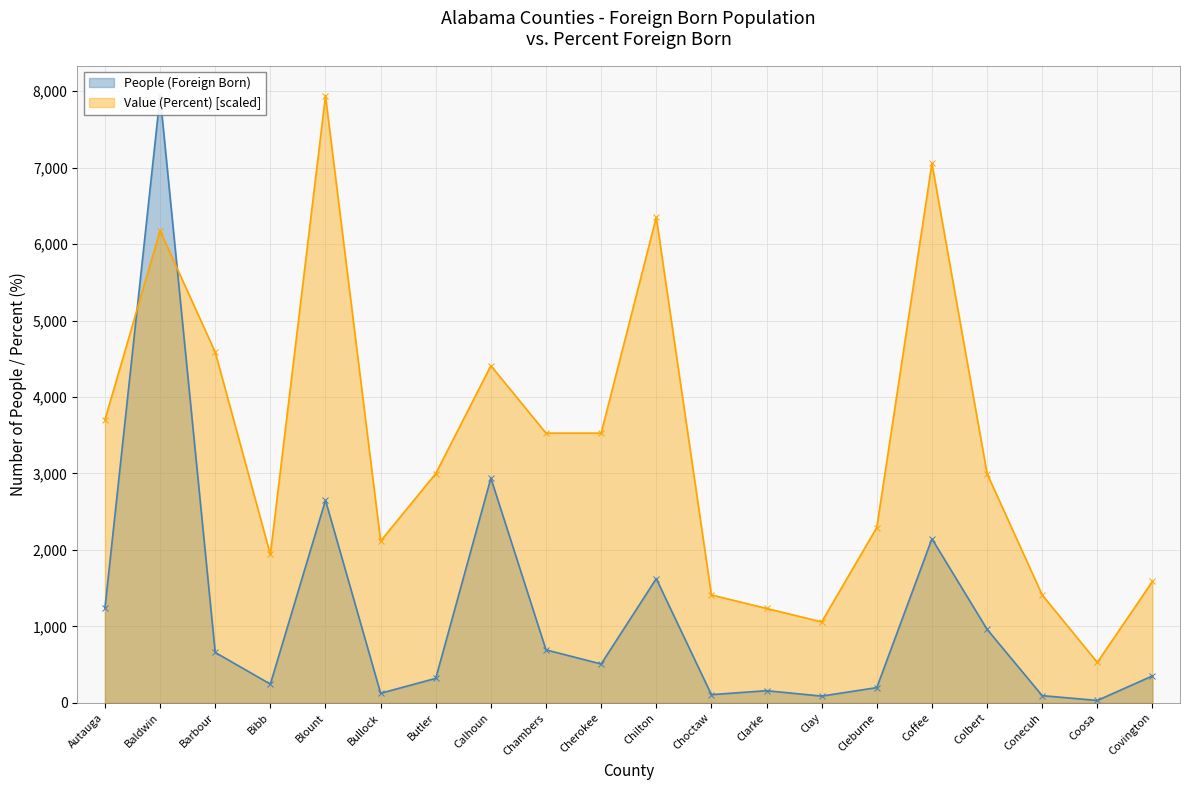

After their last crossing, which series has the higher values: Value (Percent) or People (Foreign Born)?

Value (Percent)